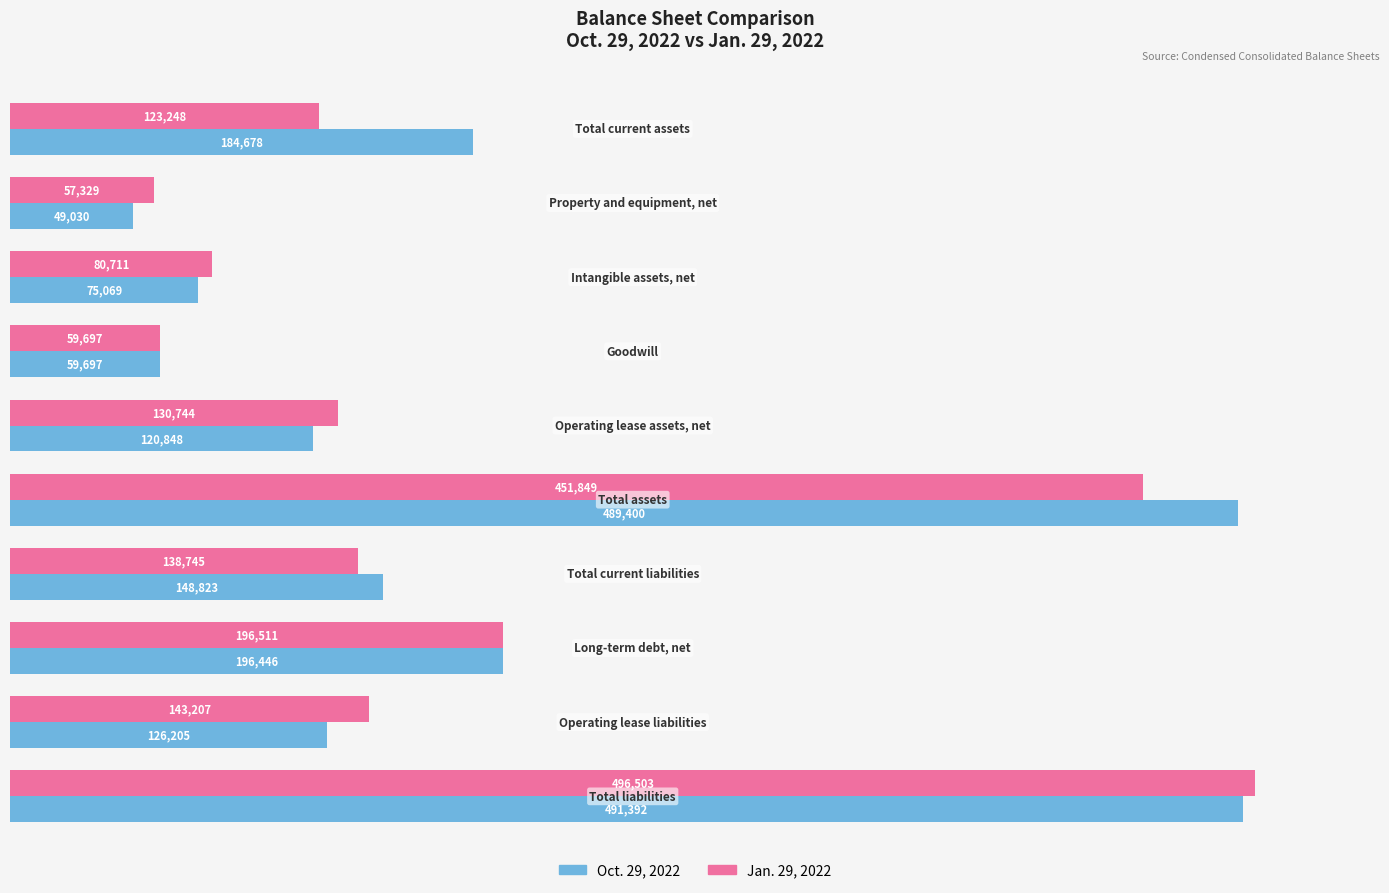

List the series in order of their overall mean, lowest first.

Jan. 29, 2022, Oct. 29, 2022